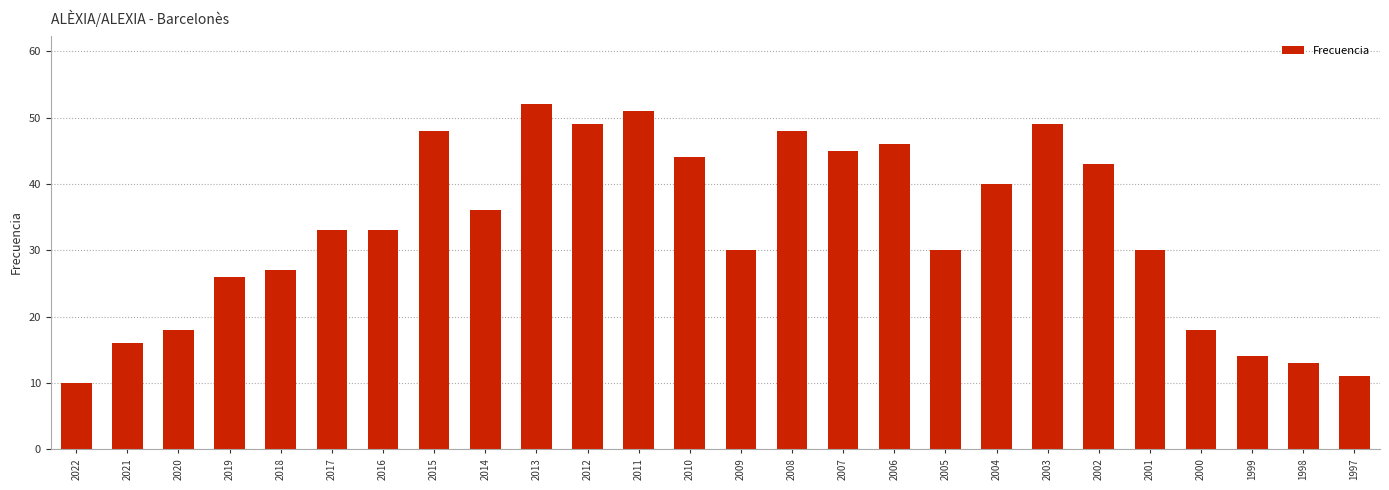

What is the maximum value shown in the chart?

52